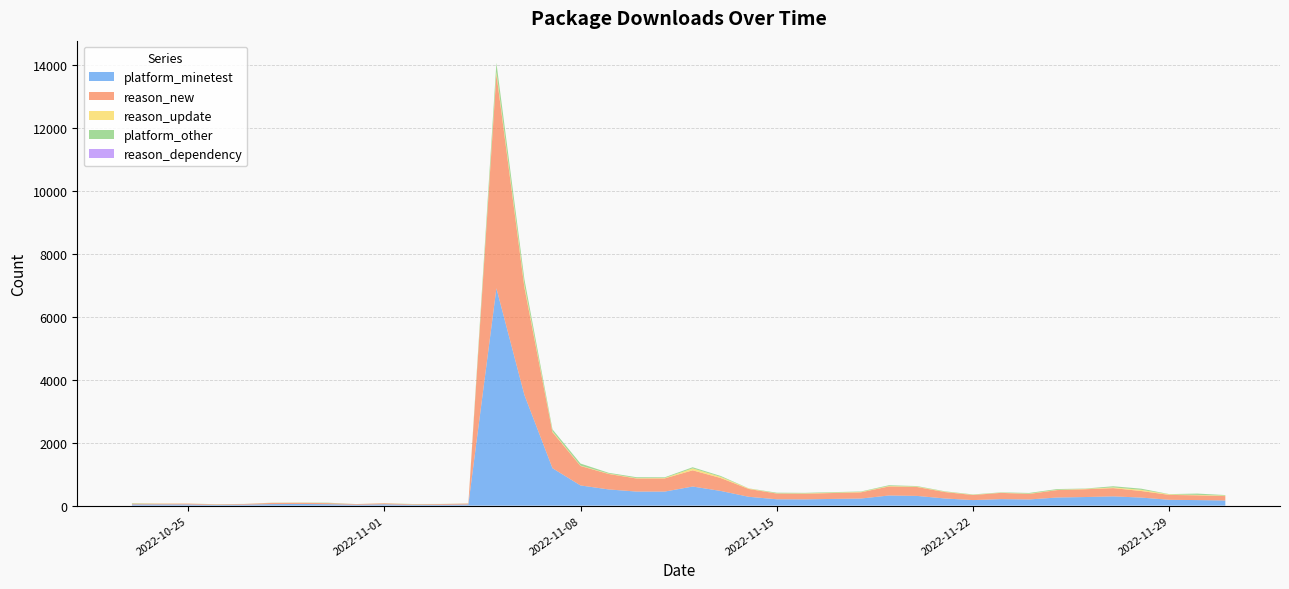

Reading left to right, extract all data points from this chart.

platform_minetest: 37	38	37	21	31	48	53	45	28	42	25	26	36	6910	3515	1190	642	515	447	446	607	467	281	202	199	213	225	322	309	227	176	207	196	258	273	294	256	185	176	164
reason_new: 24	24	27	17	21	38	37	34	20	32	17	23	30	6812	3416	1145	619	492	415	418	516	411	249	183	180	188	198	288	284	205	161	199	176	236	248	263	209	156	151	139
reason_update: 8	7	4	2	1	3	5	2	1	4	4	2	1	73	82	27	12	12	12	13	61	37	14	6	11	12	13	14	13	11	8	5	9	8	11	22	37	18	15	17
platform_other: 12	2	1	5	2	5	5	12	1	3	6	3	4	286	176	63	65	25	29	23	36	28	5	20	16	16	13	24	16	12	11	11	22	25	10	37	37	7	41	16
reason_dependency: 0	0	0	0	0	0	0	0	0	0	0	0	0	0	0	0	0	0	0	0	0	0	0	0	0	0	0	0	0	0	0	0	0	0	0	0	0	0	0	0